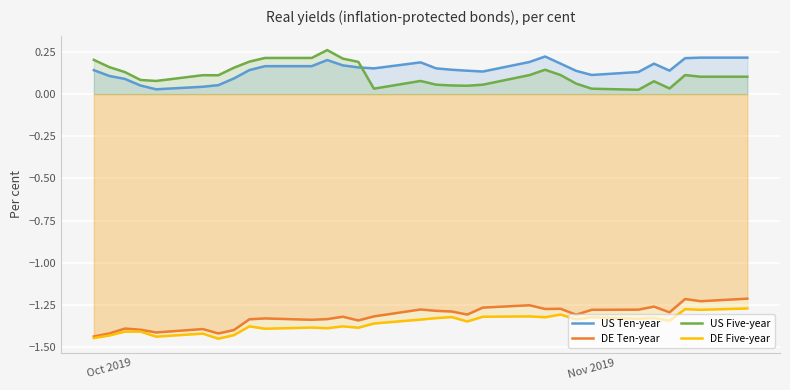

List the series in order of their peak value, lowest first.

DE Five-year, DE Ten-year, US Ten-year, US Five-year